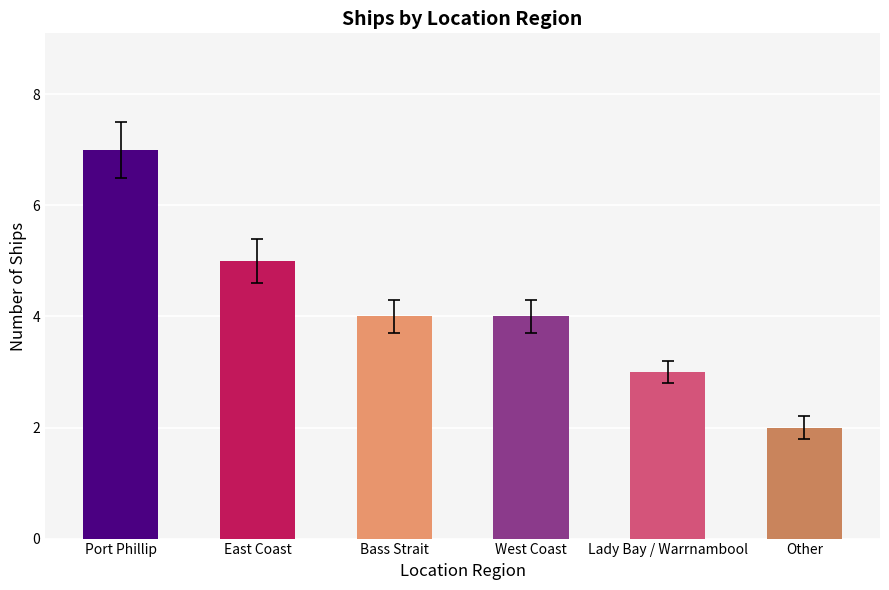

Read the value at Port Phillip.

7